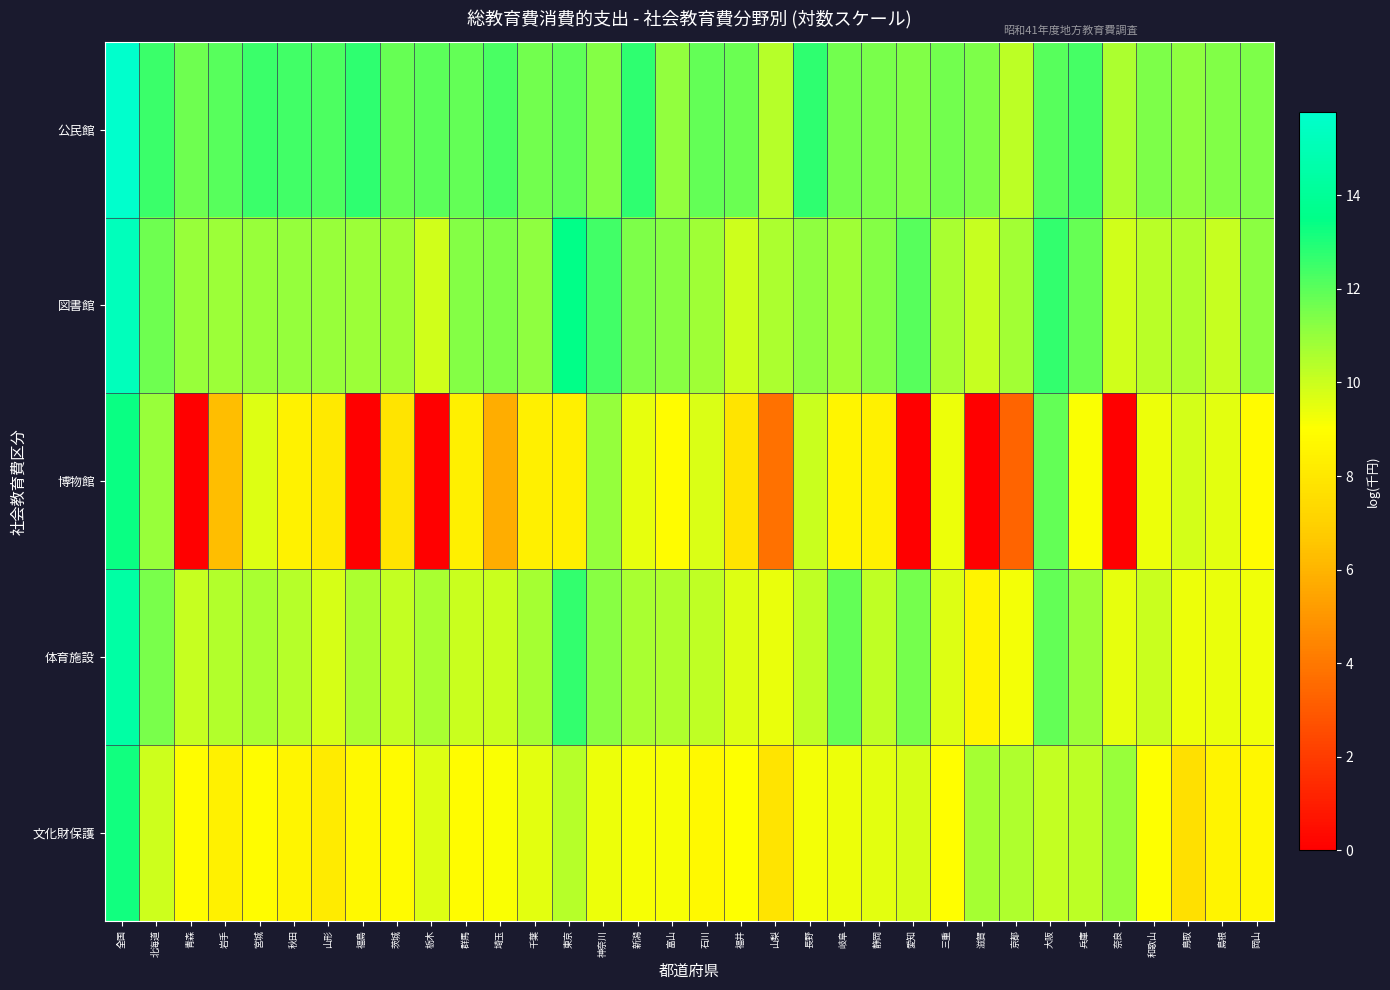

Which has a higher value, 岡山 or 全国?

全国